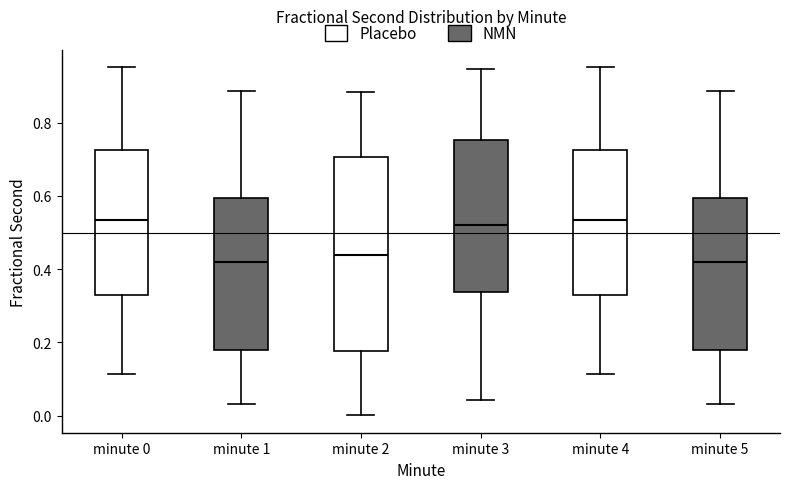

Reading left to right, transcribe this box plot: for each box, give where its median line is, the range the box spans, and where its two whiskers end, as read against the y-axis. The values are not printed on the chart, so give them approximately, as read against the axis.

minute 0: median 0.54, box 0.32 to 0.72, whiskers 0.12 to 0.96
minute 1: median 0.42, box 0.18 to 0.60, whiskers 0.04 to 0.88
minute 2: median 0.44, box 0.18 to 0.70, whiskers 0.00 to 0.88
minute 3: median 0.52, box 0.34 to 0.76, whiskers 0.04 to 0.94
minute 4: median 0.54, box 0.32 to 0.72, whiskers 0.12 to 0.96
minute 5: median 0.42, box 0.18 to 0.60, whiskers 0.04 to 0.88